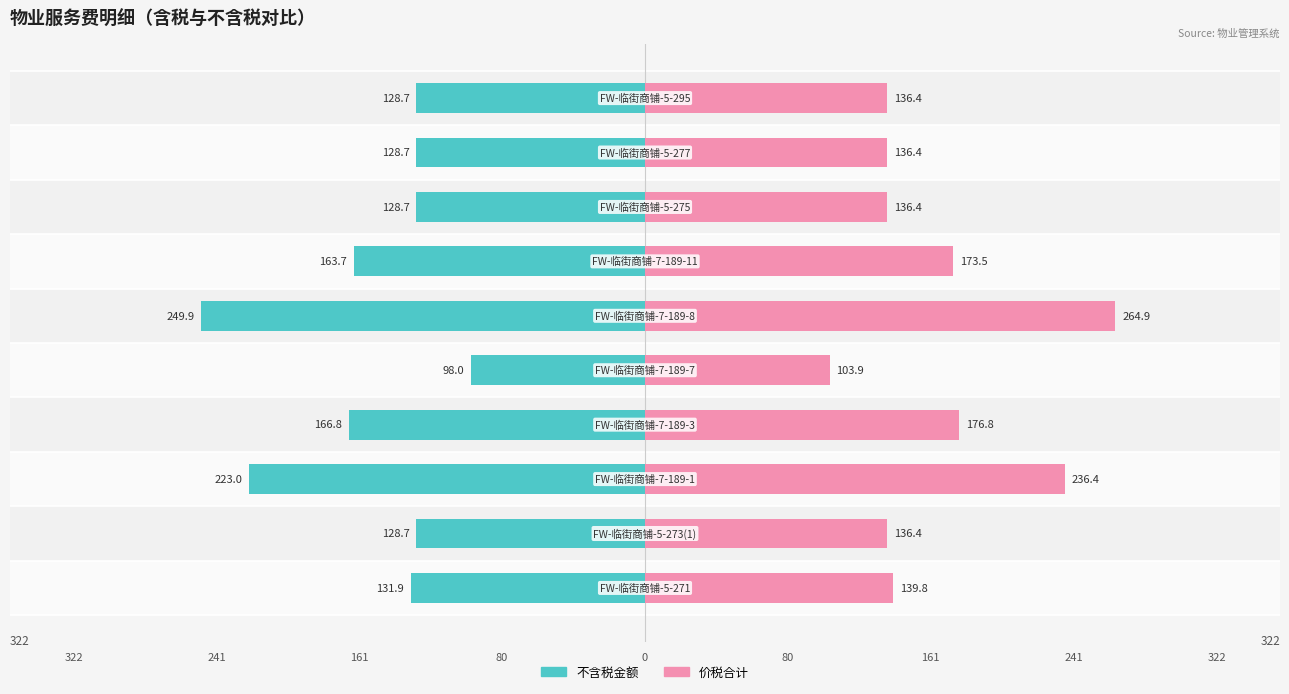

Reading left to right, list all the values displayed in this chart.

不含税金额: -131.9	-128.7	-223.0	-166.8	-98.0	-249.9	-163.7	-128.7	-128.7	-128.7
价税合计: 139.8	136.4	236.4	176.8	103.9	264.9	173.5	136.4	136.4	136.4